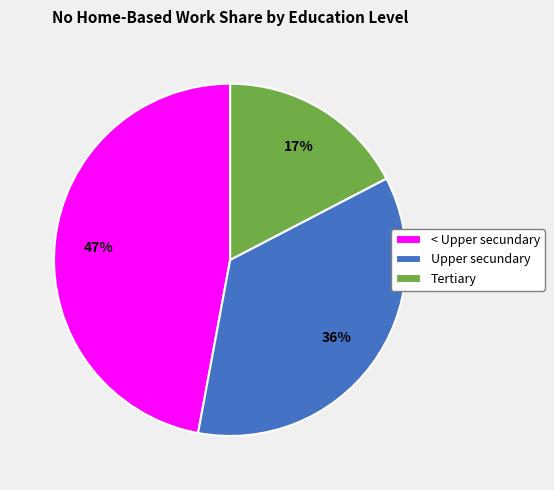

Rank the categories by value from lowest to highest.

Tertiary, Upper secundary, < Upper secundary